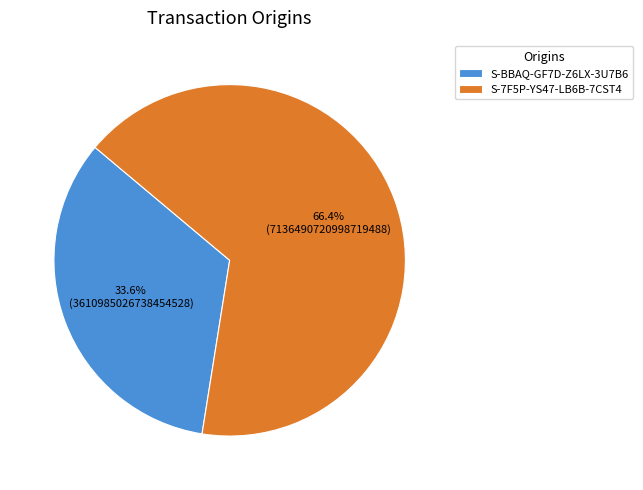

The S-BBAQ-GF7D-Z6LX-3U7B6 slice represents 39% of the pie. True or false?

False